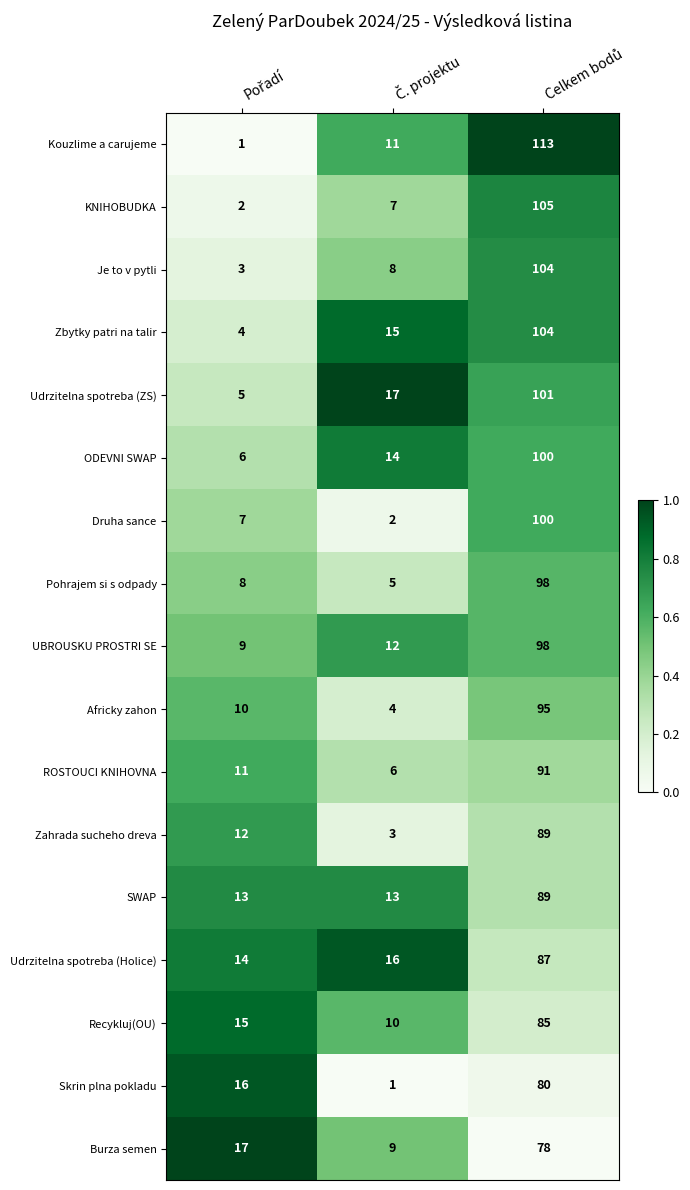

What is the average value of the Druha sance series?

36